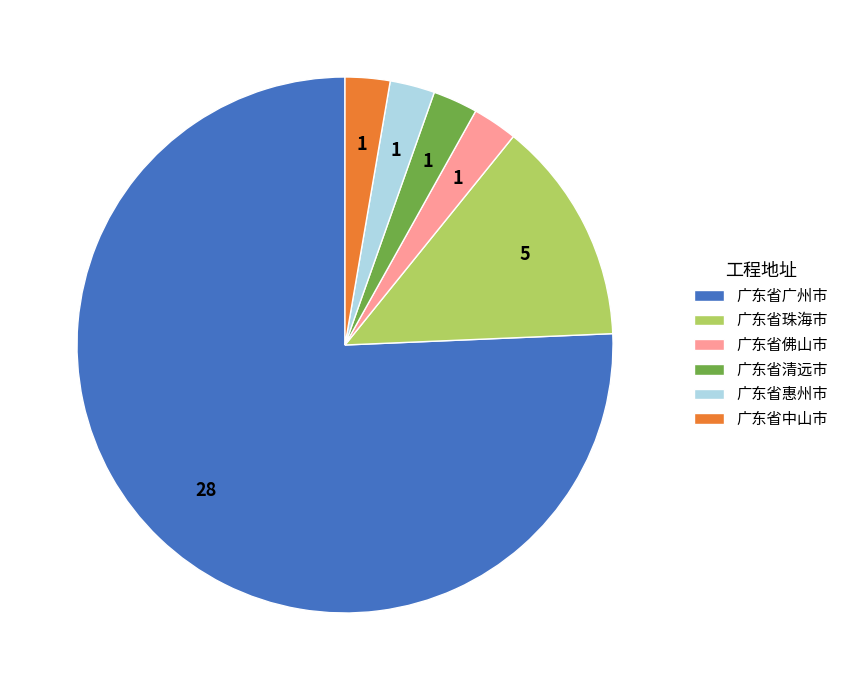

Which category accounts for the majority?

广东省广州市